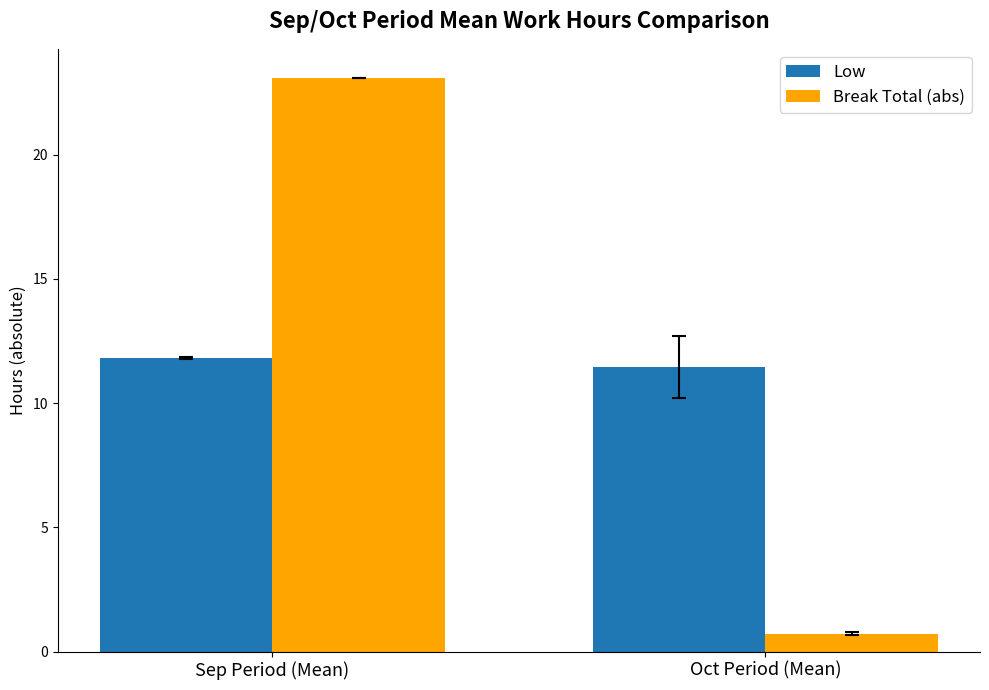

List the series in order of their overall mean, highest first.

Break Total (abs), Low